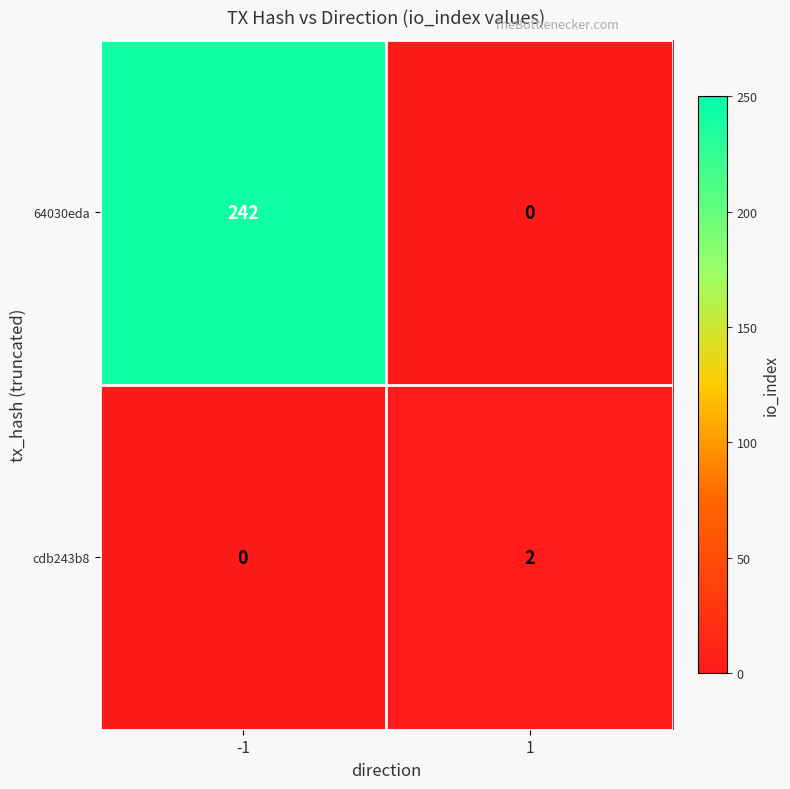

Reading right to left, what are all the values shown in this chart?

64030eda: 1=0	-1=242
cdb243b8: 1=2	-1=0